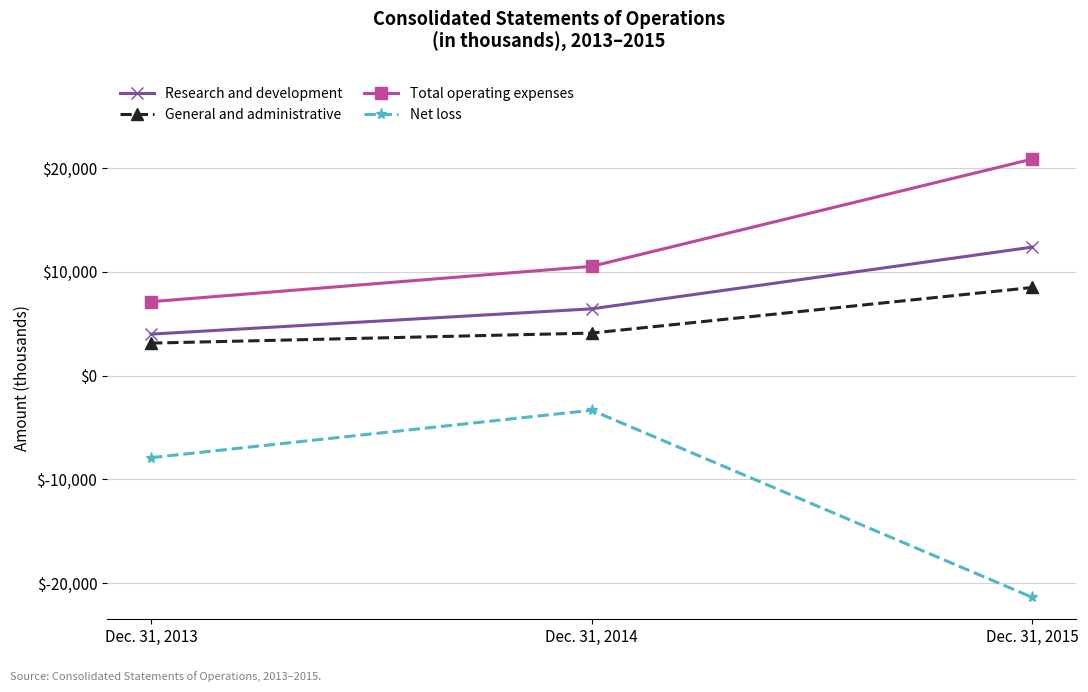

Read the Research and development value at Dec. 31, 2013, to the nearest 10.

3990